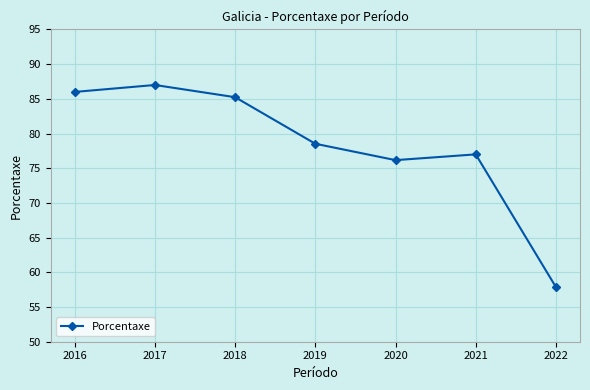

What is the greatest value displayed?

87.0